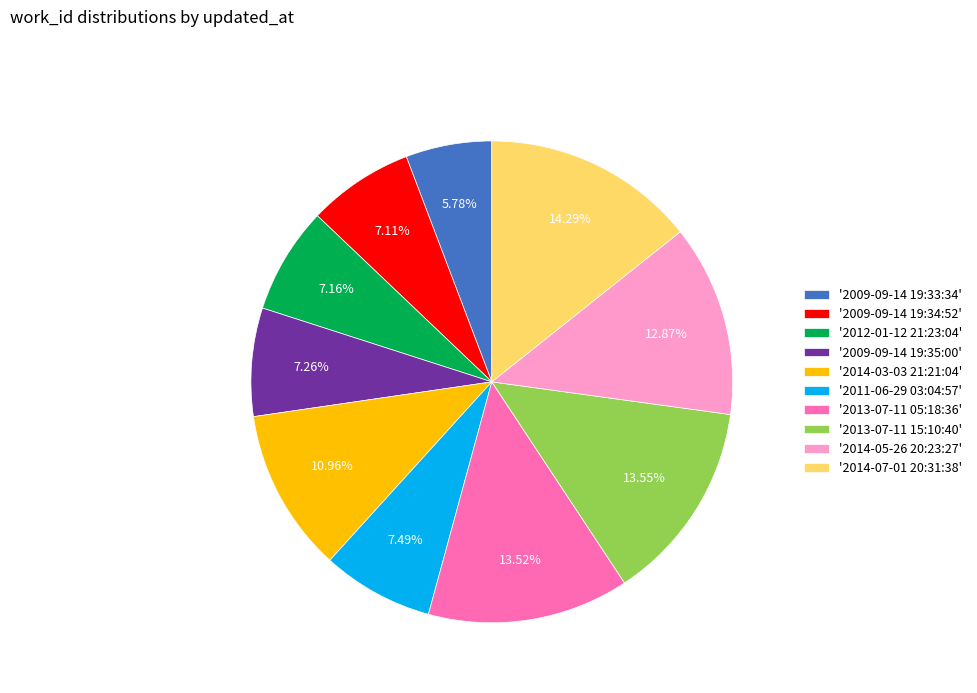

Do '2013-07-11 15:10:40' and '2014-03-03 21:21:04' together represent more than half of the pie?

No